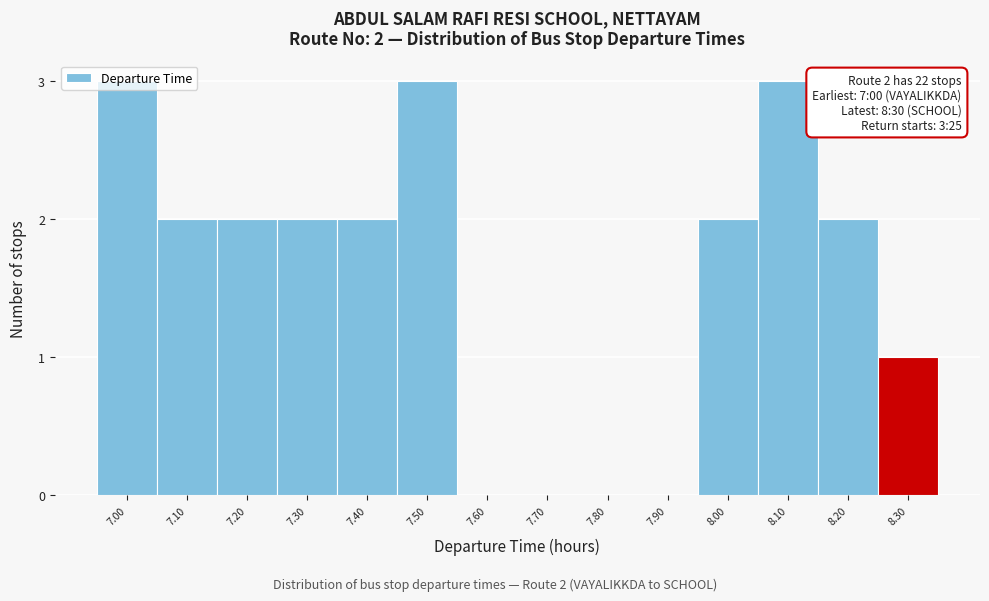

What is the maximum value shown in the chart?

3